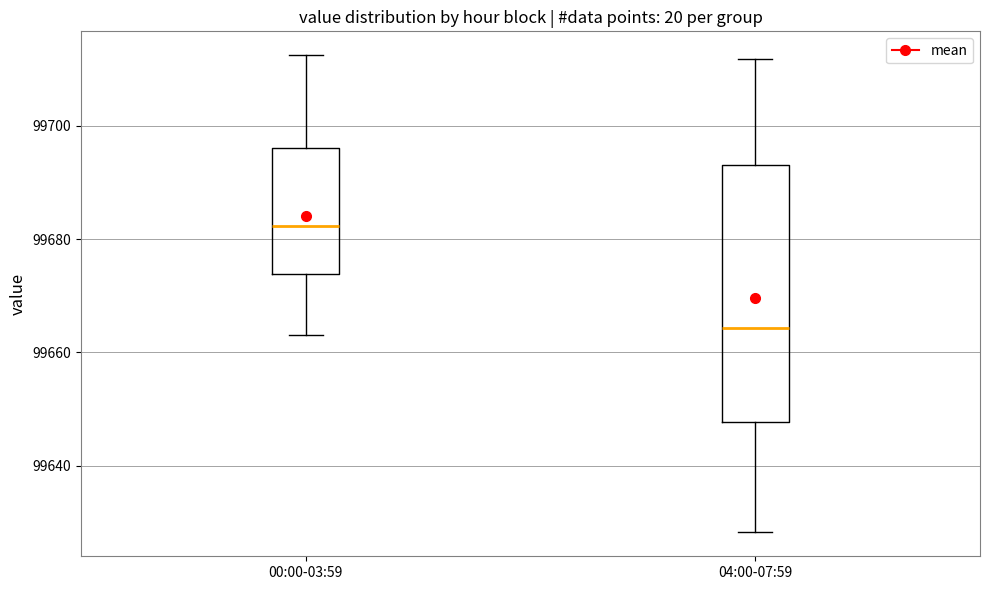

Reading left to right, read every box against the y-axis: the position of its median line, the range the box covers, and the ends of its whiskers. The values are not printed on the chart, so give them approximately, as read against the axis.

00:00-03:59: median 99682, box 99674 to 99696, whiskers 99664 to 99712
04:00-07:59: median 99664, box 99648 to 99694, whiskers 99628 to 99712